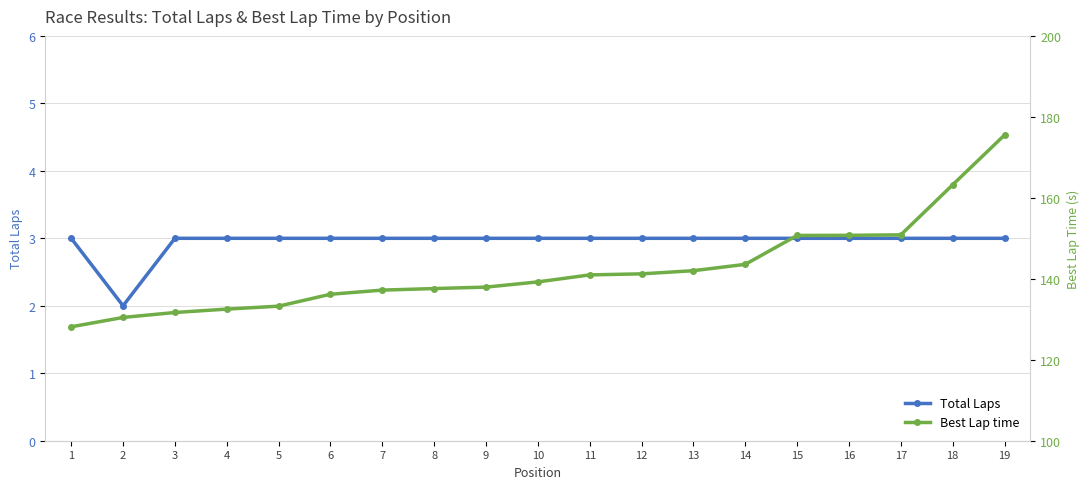

Is this an area chart (filled region under the line)?

No